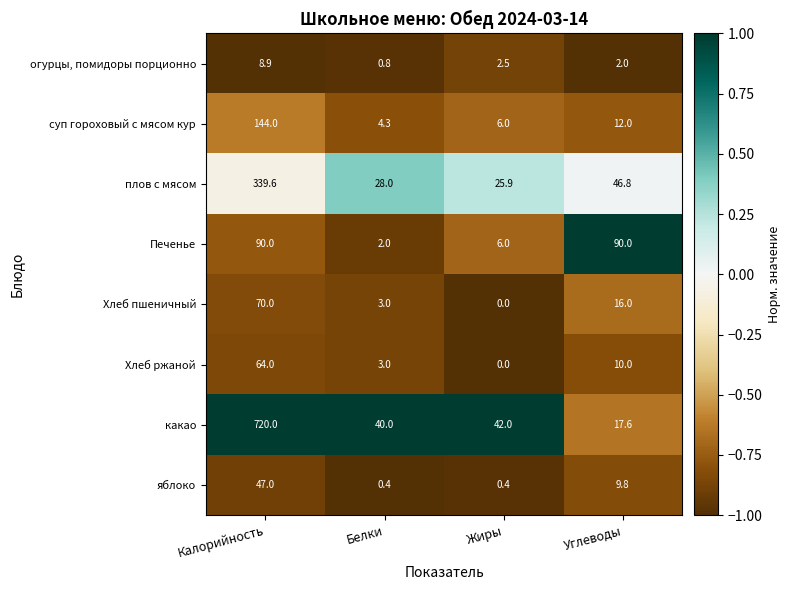

At which label does суп гороховый с мясом кур first exceed 12?

Калорийность